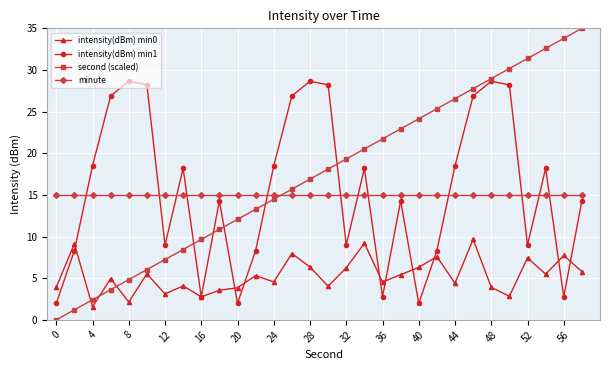

True or false: second (scaled) has more than 0 interior local peaks.

False